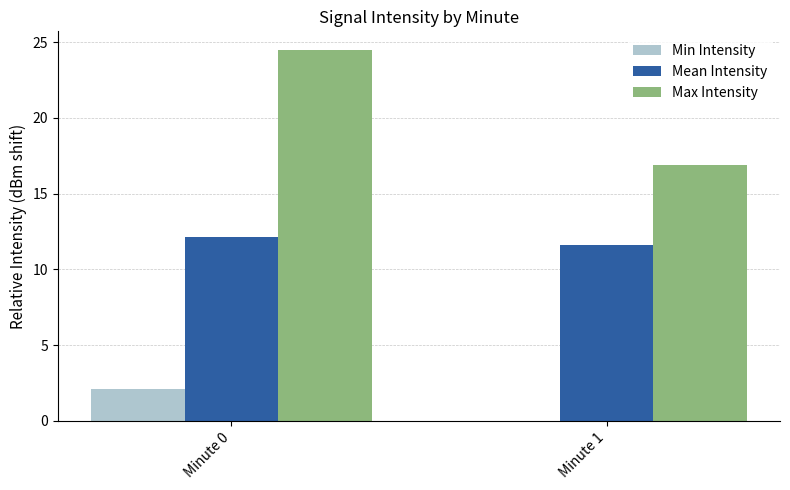

What is the greatest value displayed?

24.5